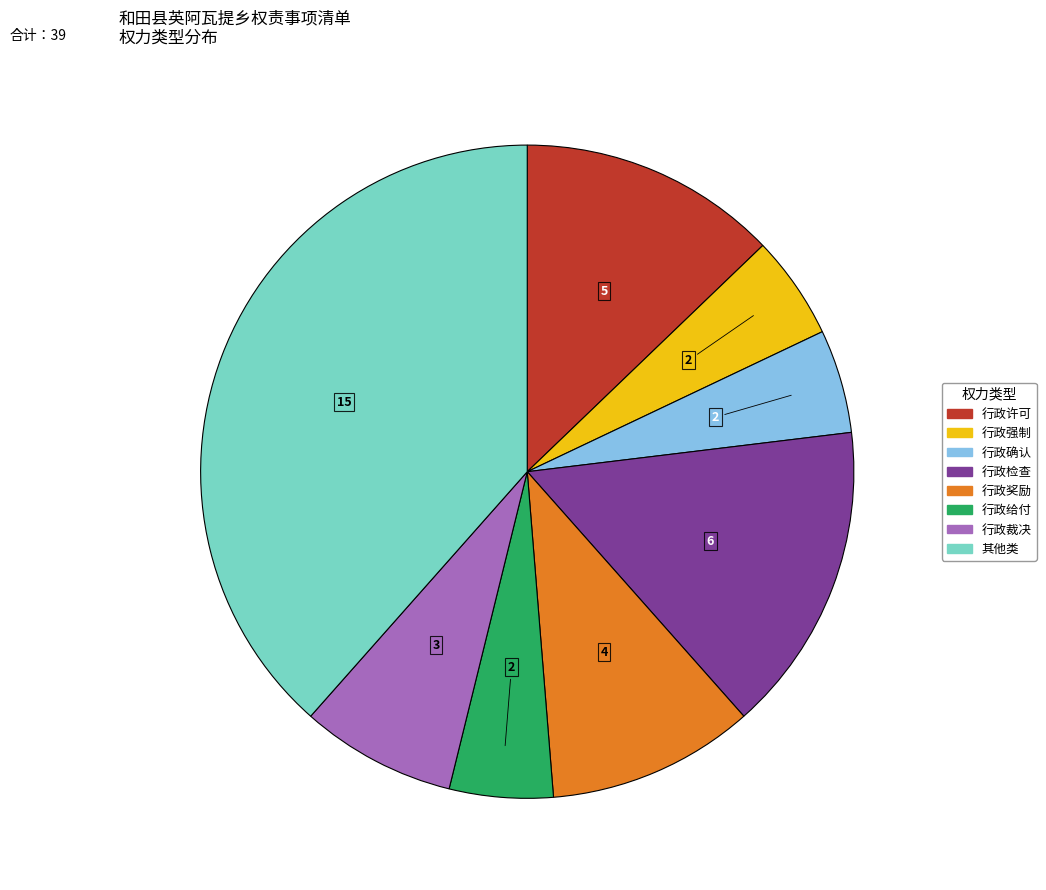

Is the sum of 行政给付 and 行政检查 greater than half?

No